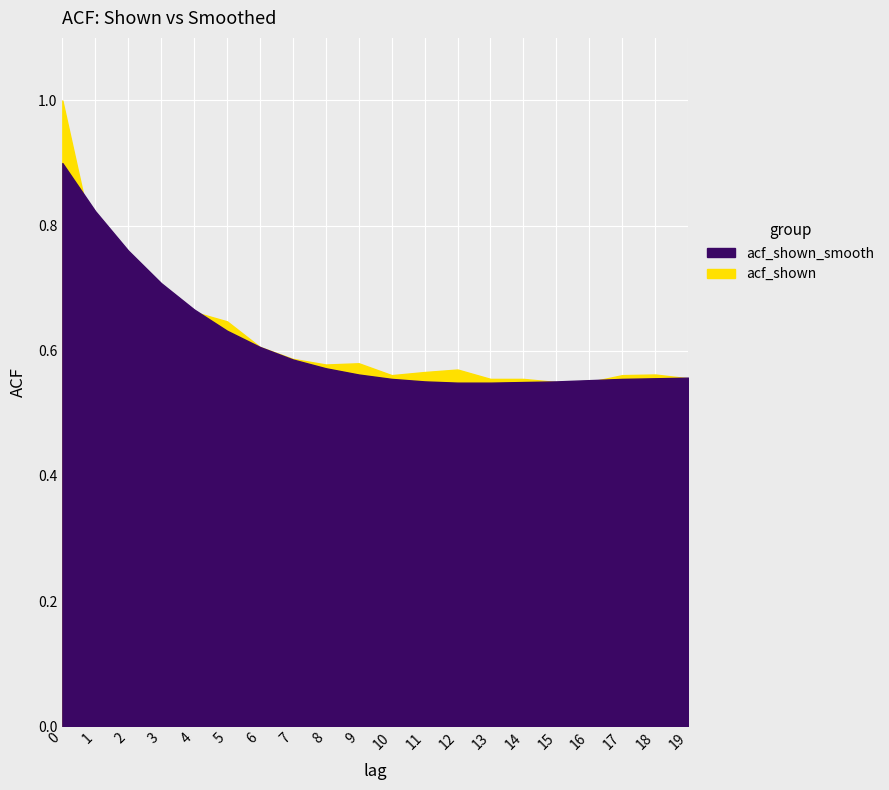

What is the difference between the maximum and second lowest values in the acf_shown_smooth series?

0.4